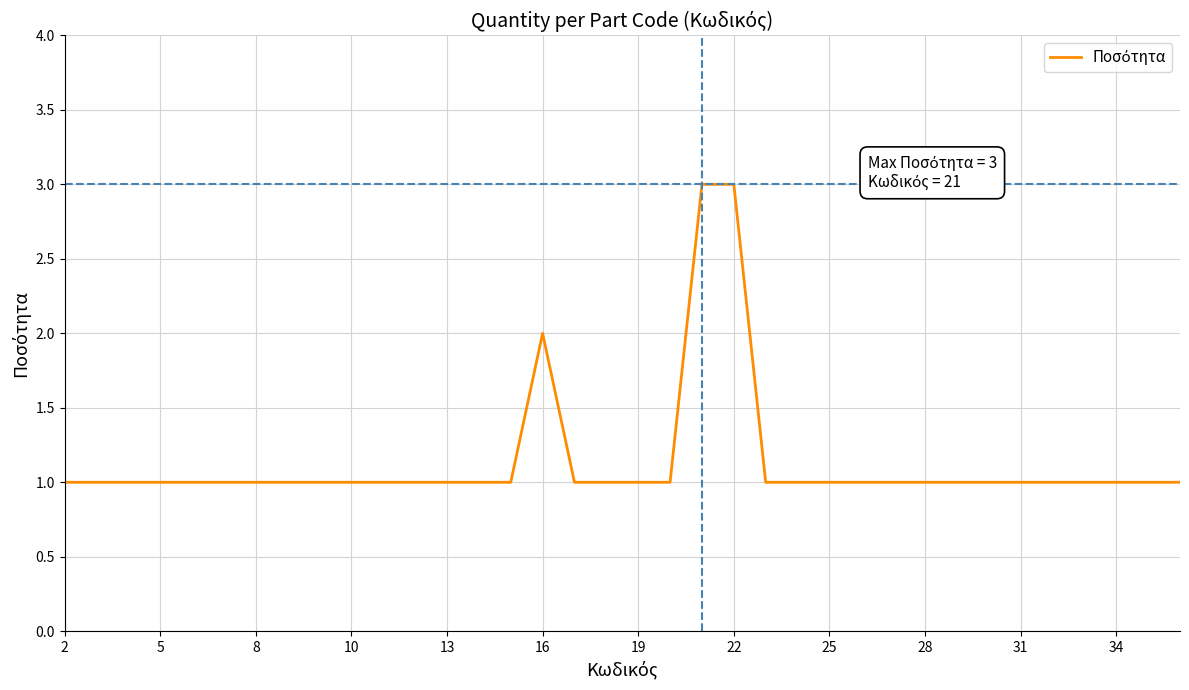

What is the greatest value displayed?

3